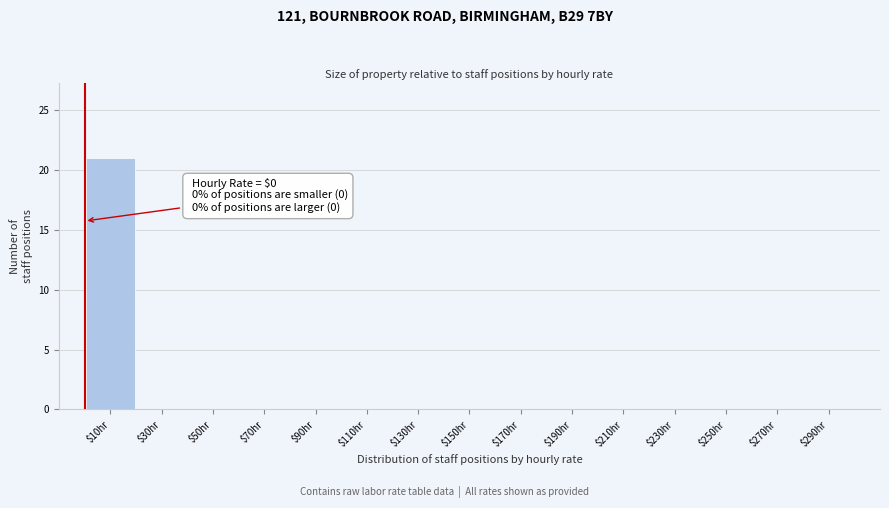

What is the maximum value shown in the chart?

21